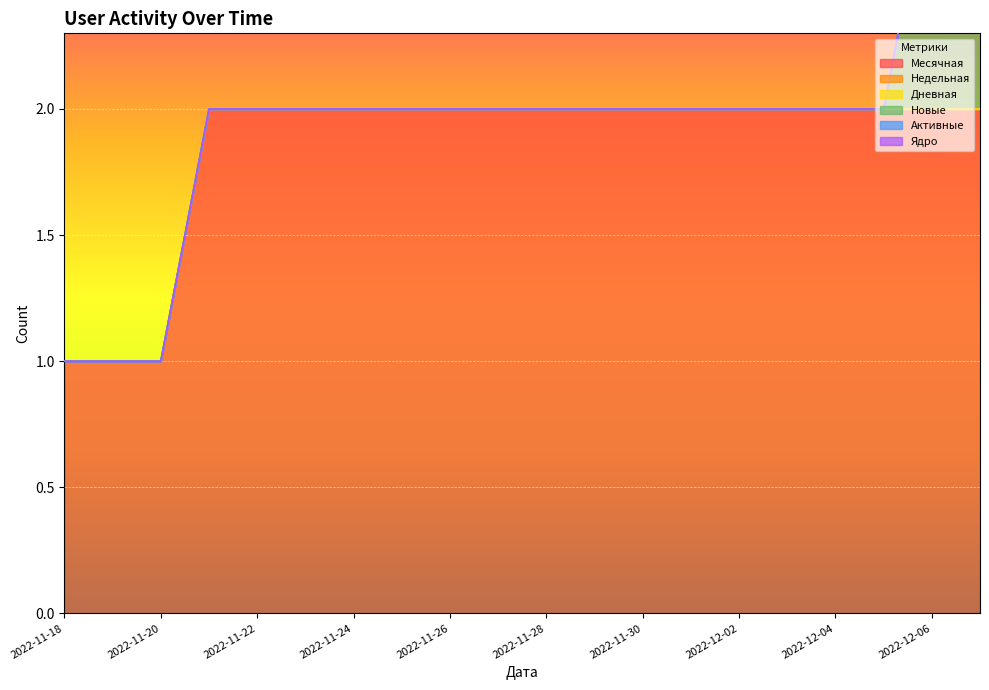

True or false: Активные and Новые intersect in this chart.

False